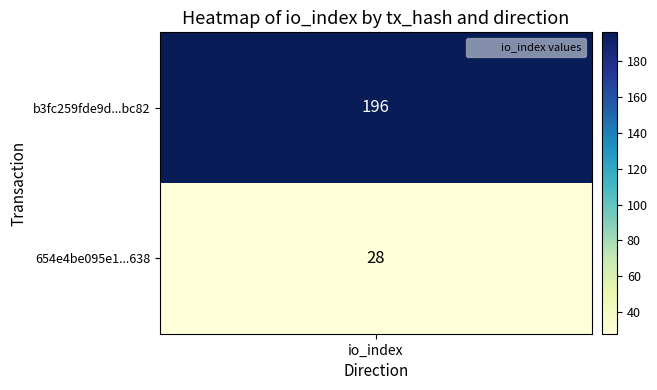

Is it true that 654e4be095e1192c5061b60d99101830bc47638 equals 44 at 1?

False